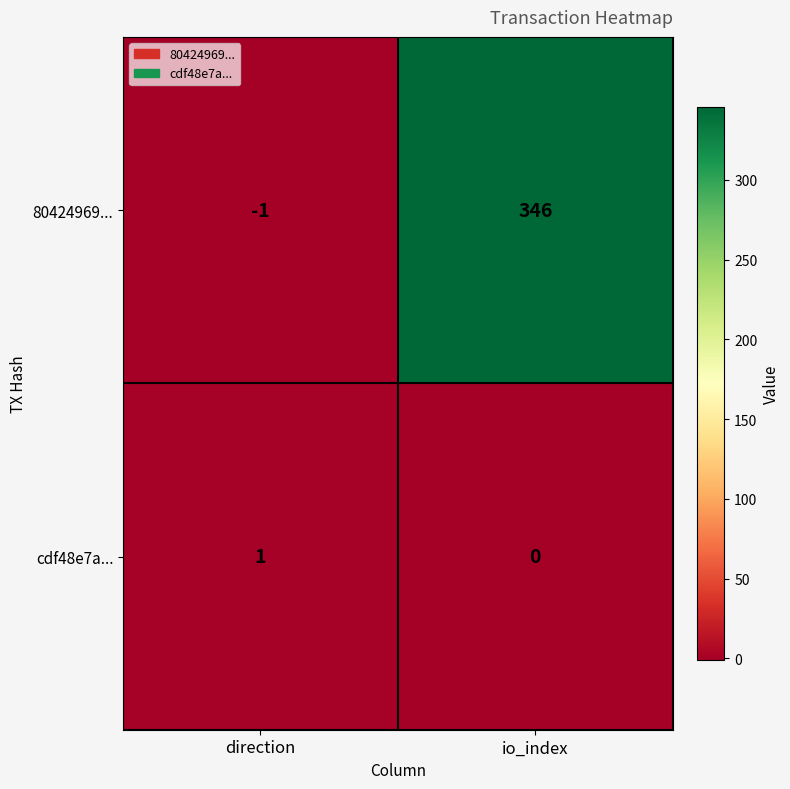

Which series has the widest spread of values?

80424969...